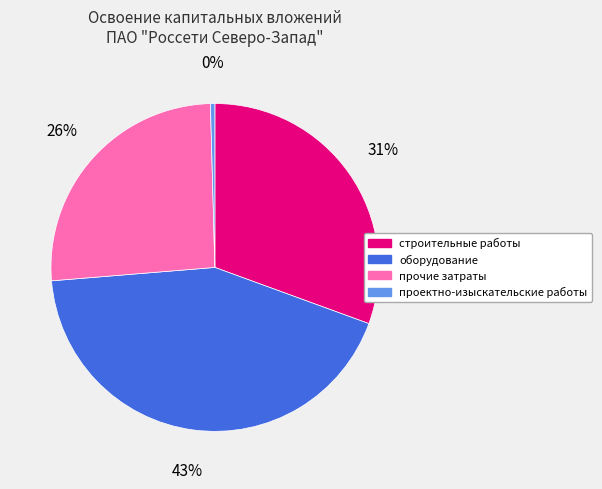

Does any single category account for the majority?

No